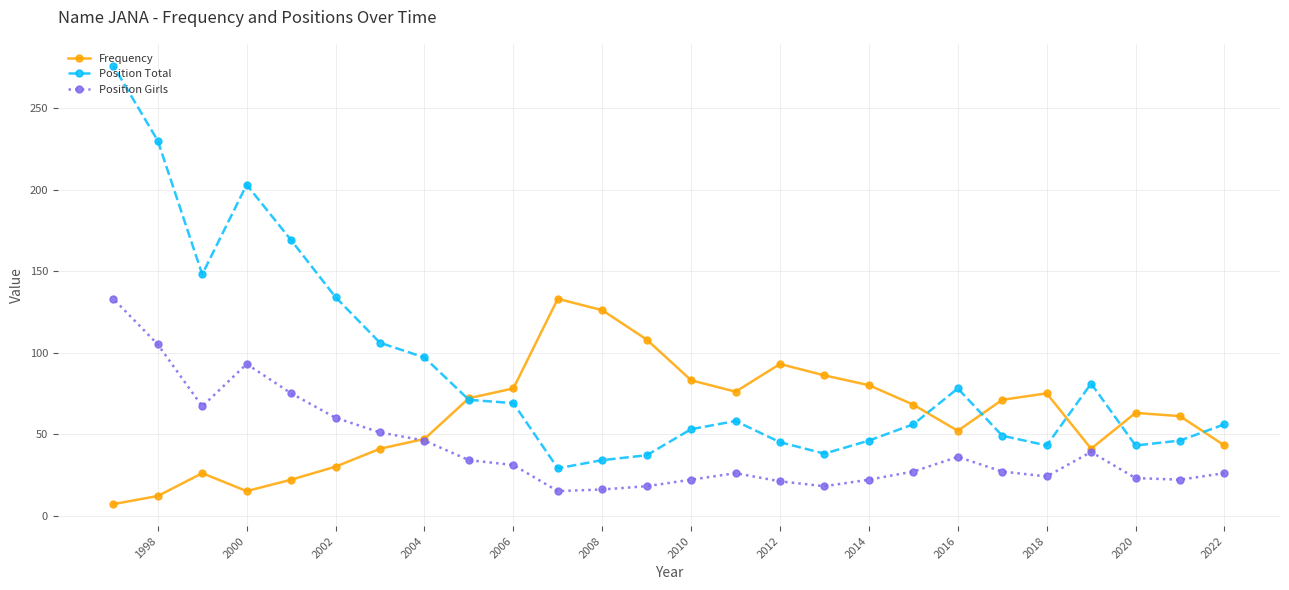

True or false: Position Total and Position Girls intersect in this chart.

False